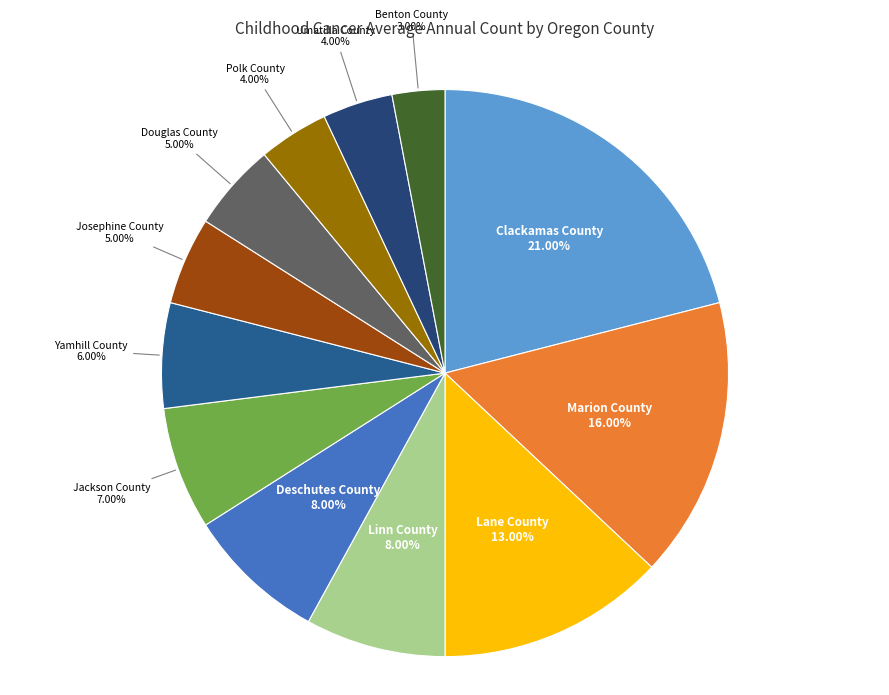

To the nearest percent, what is the average slice percentage?

8%